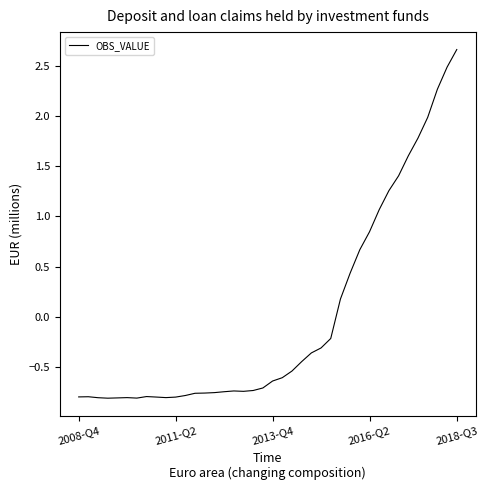

What is the difference between the maximum and minimum values?

3.5